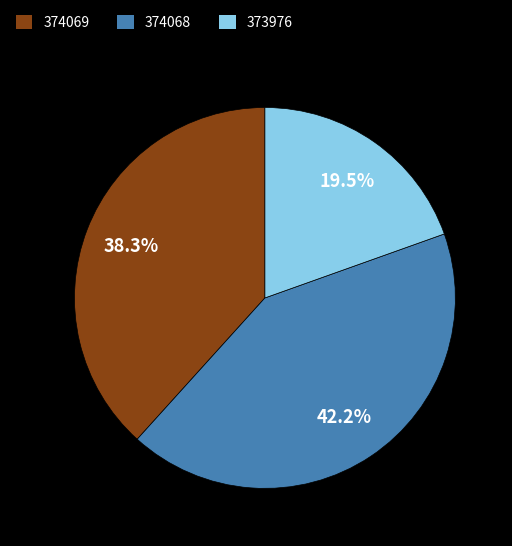

Which has a higher value, 374069 or 373976?

374069